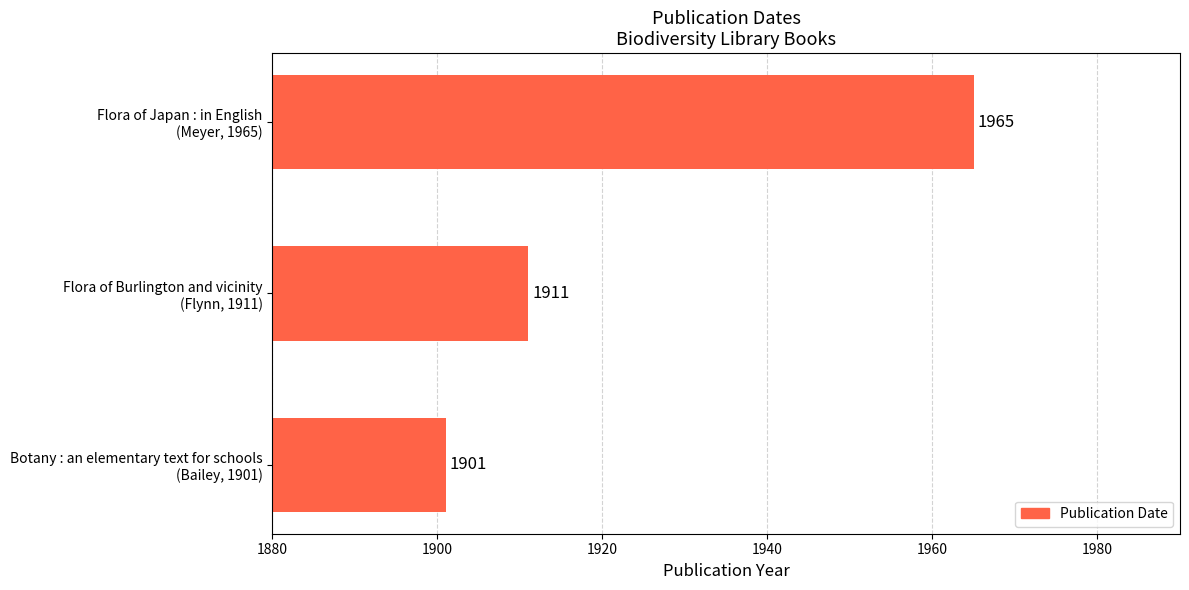

Does the chart contain stacked bars?

No